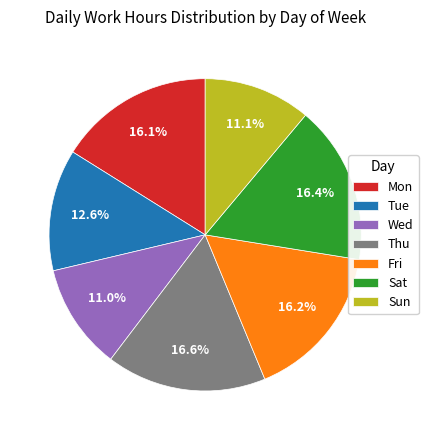

Combined, what portion of the pie is Fri and Sat?

32.6%